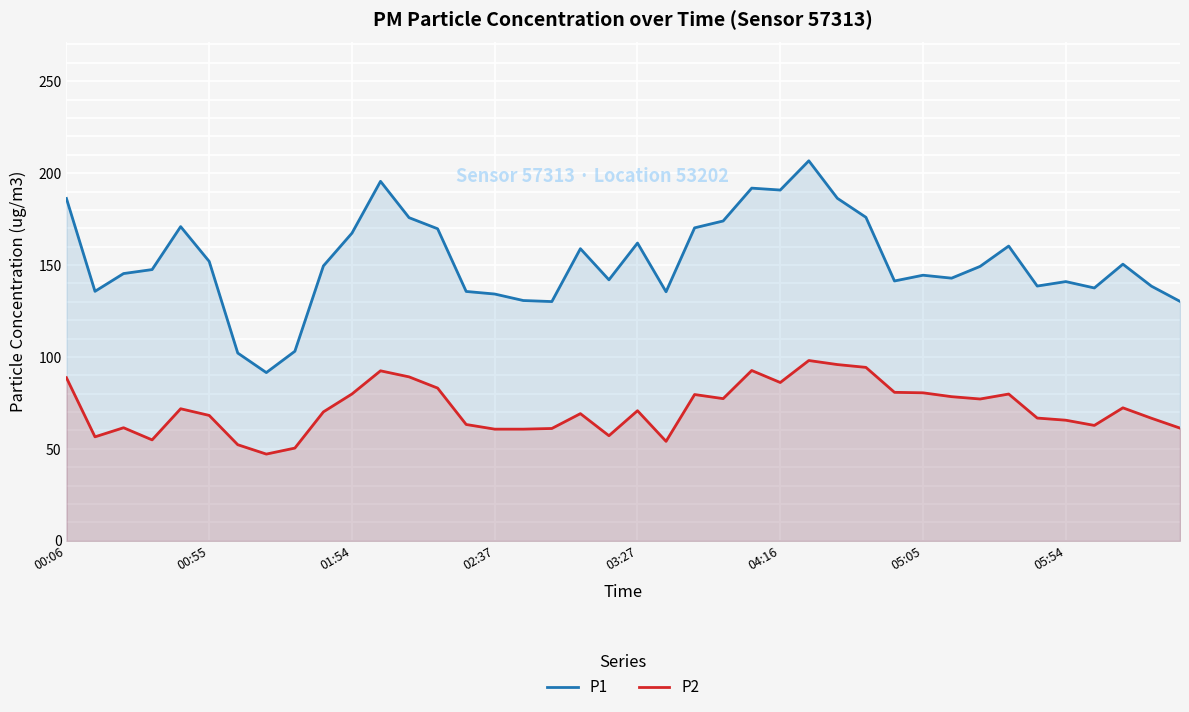

Which series has the widest spread of values?

P1